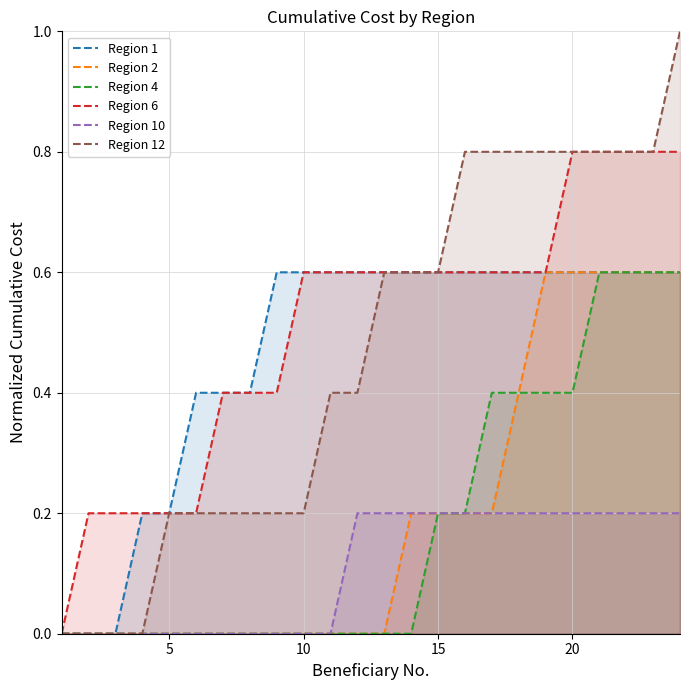

What is the maximum value shown in the chart?

1.0